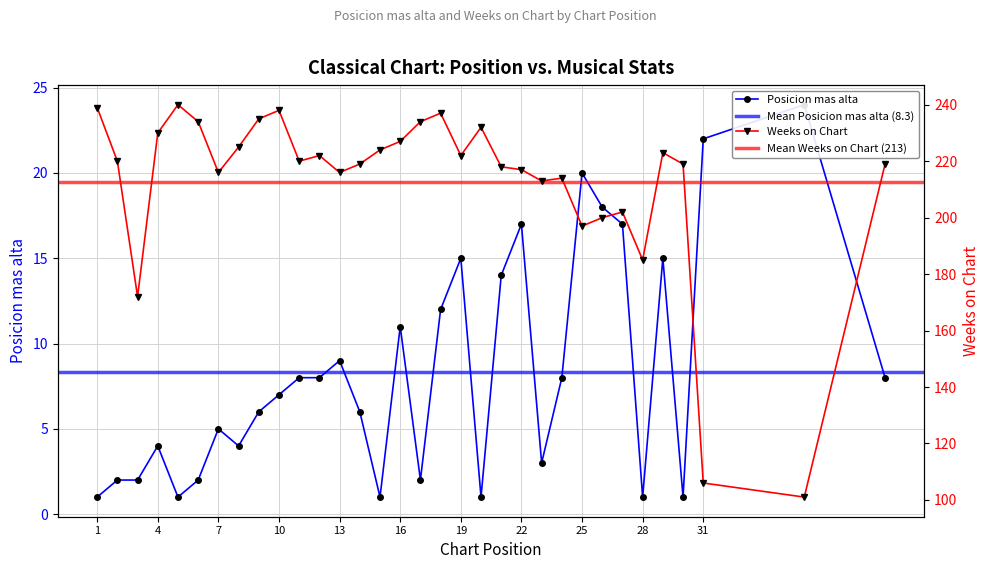

Rank the series at 10 from highest to lowest value.

Weeks on Chart, Posicion mas alta